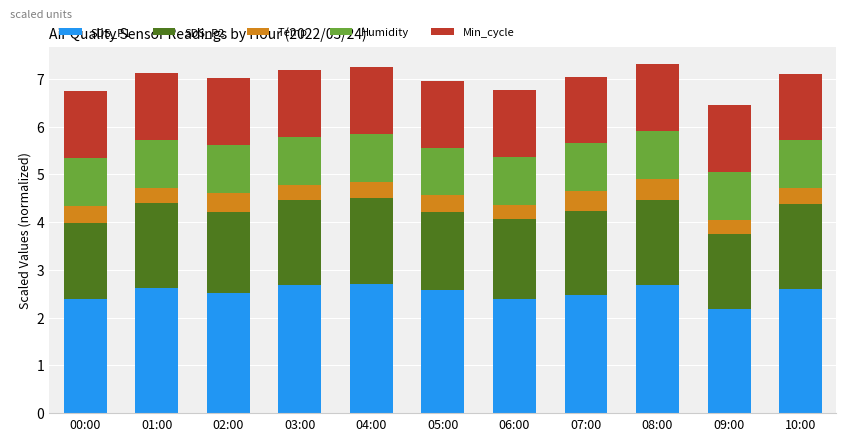

What is the sum of all SDS_P1 values?

27.9